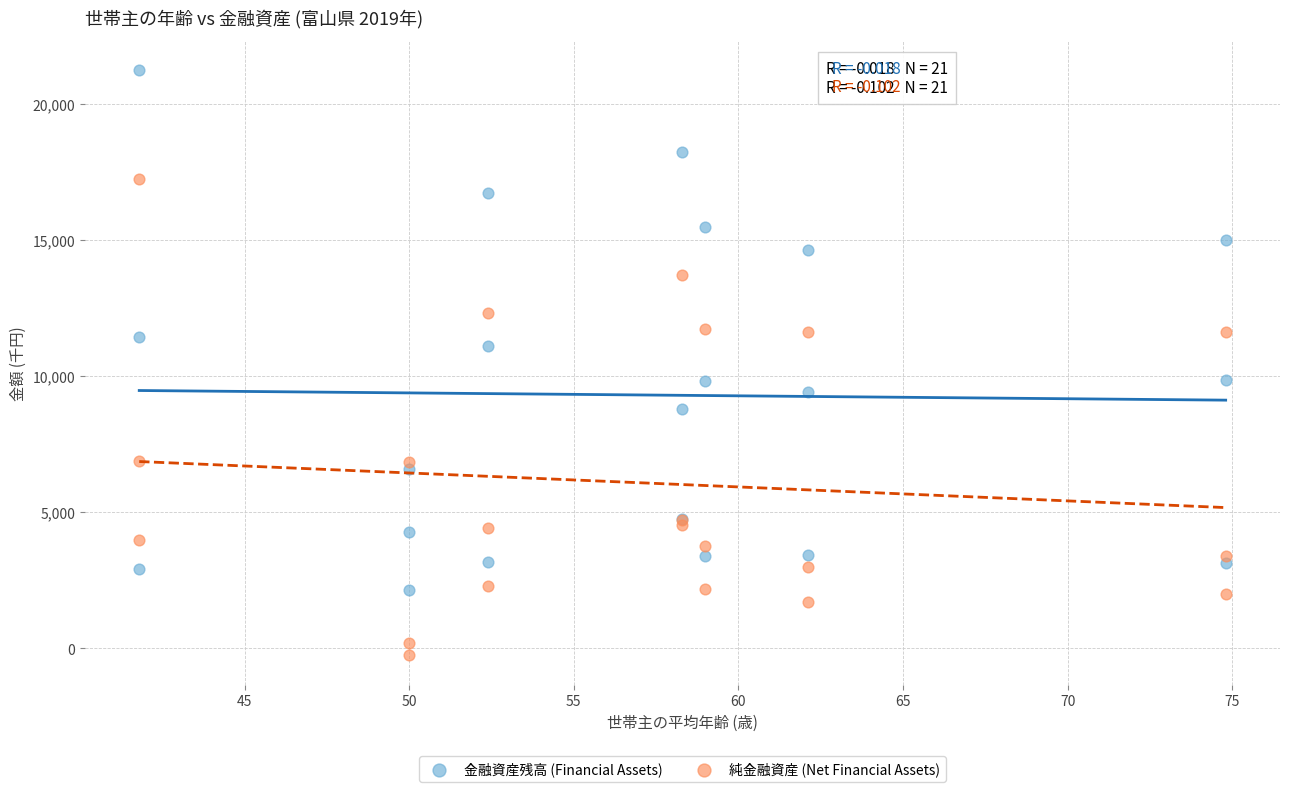

In the 純金融資産 (Net Financial Assets) series, what Y value is closest to 8500?

6866